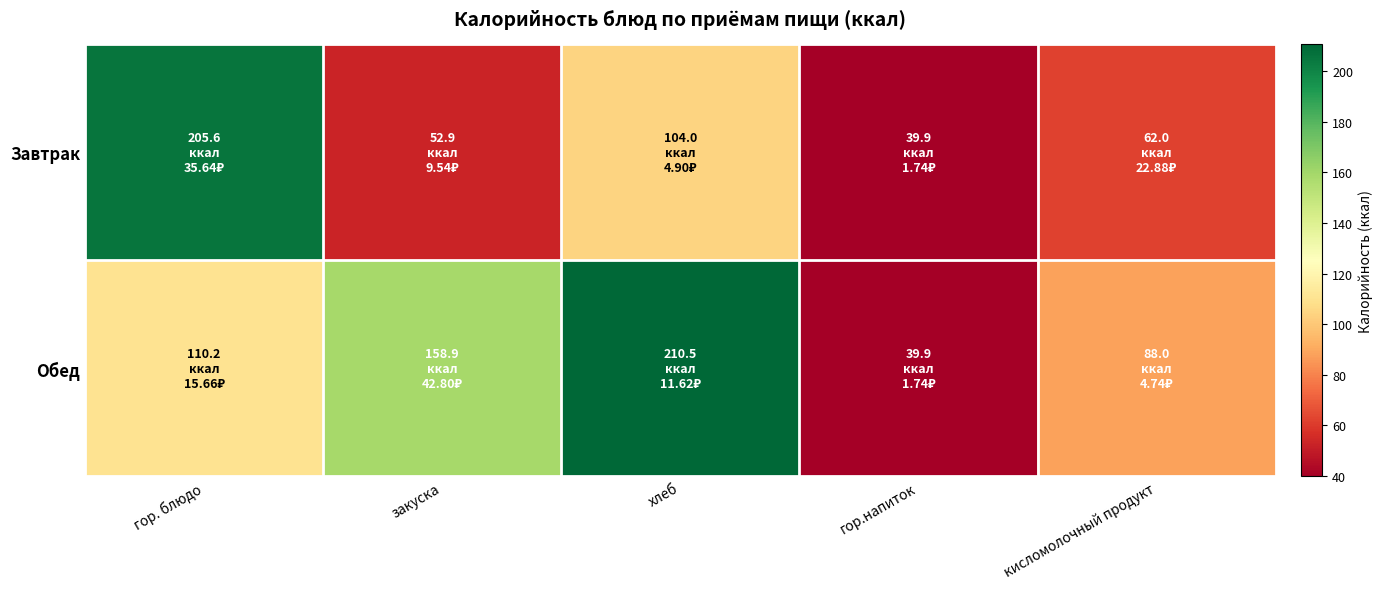

What is the greatest value displayed?

210.5